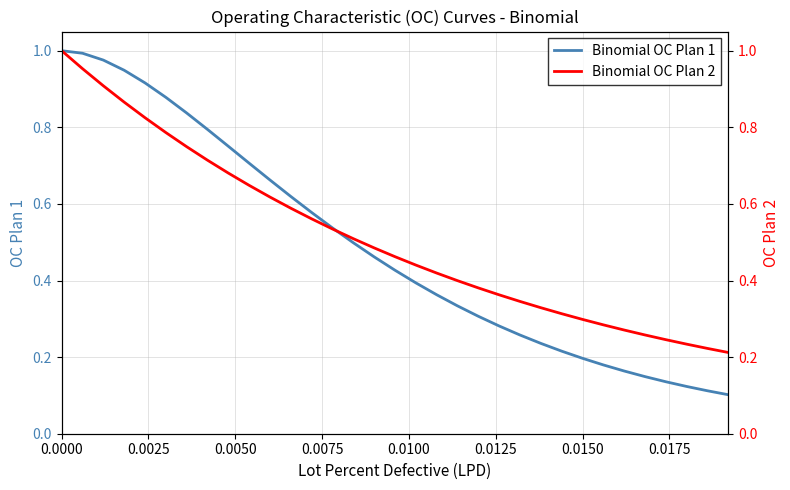

What are all the series names shown in the legend?

Binomial OC Plan 1, Binomial OC Plan 2